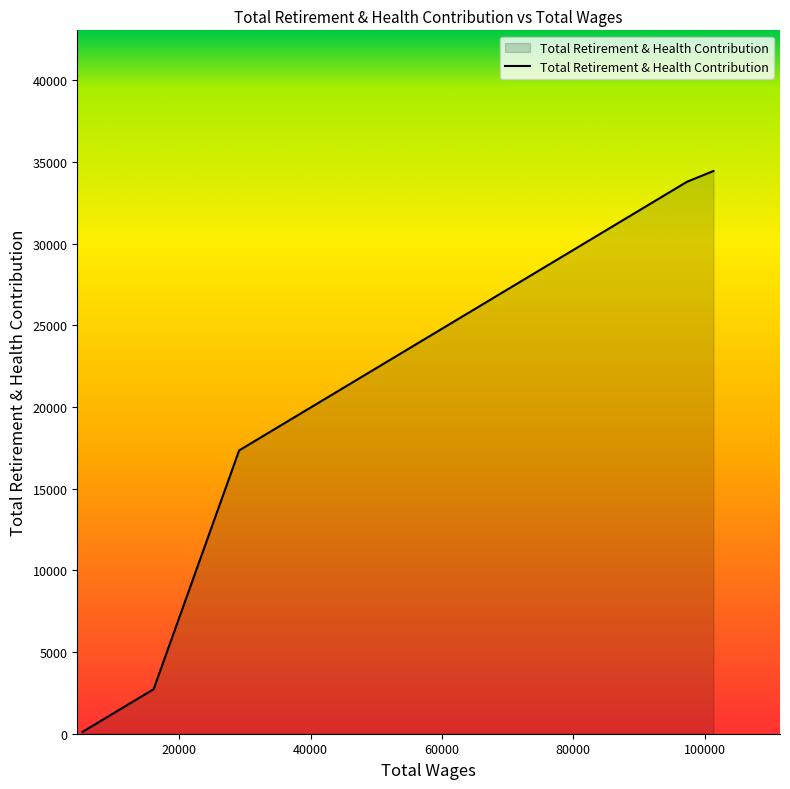

True or false: there are more than 1 points higher than both neighbors.

False